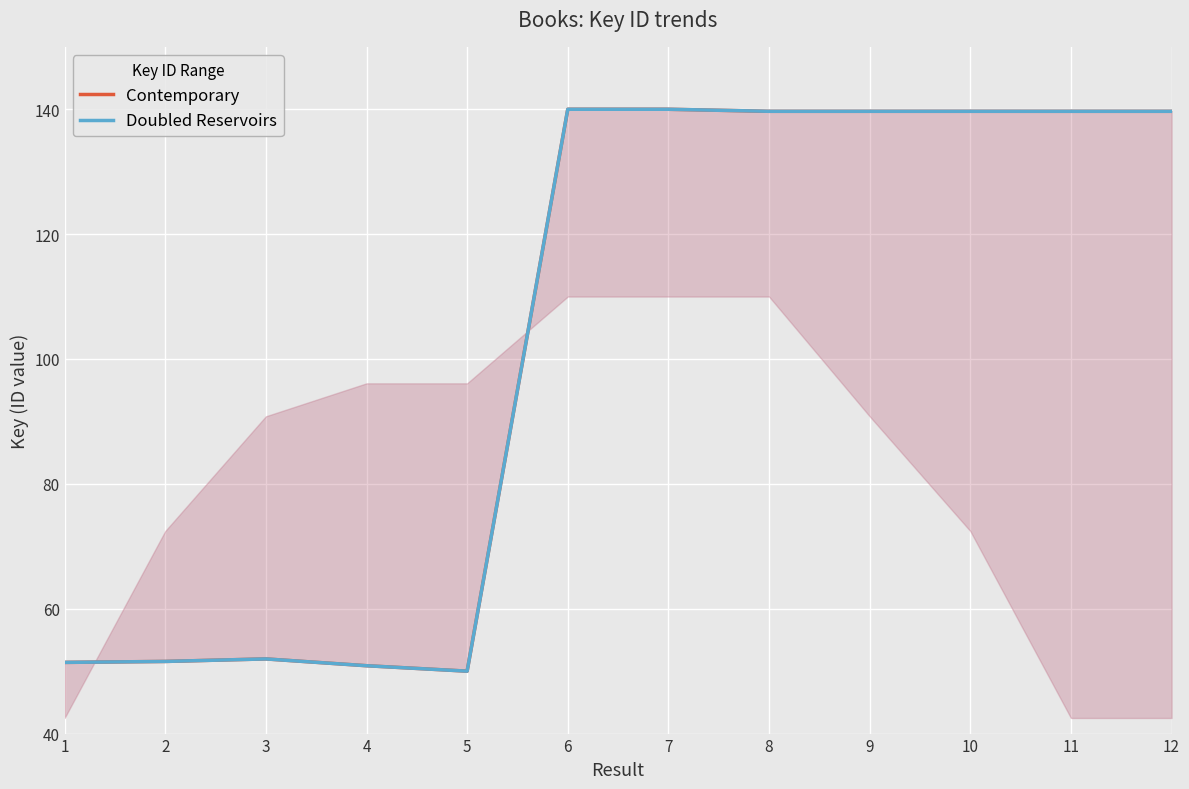

The value of Doubled Reservoirs at 8 is 224.0. True or false?

False